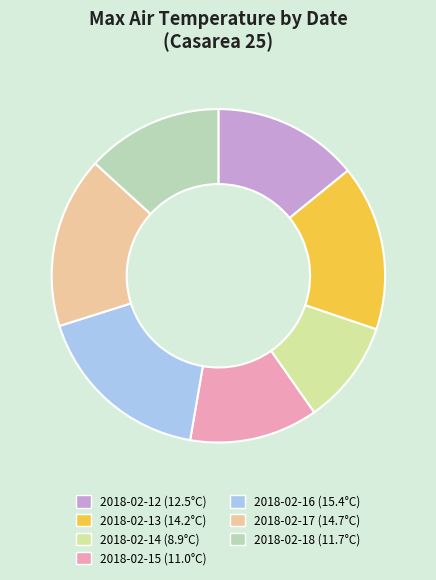

Is 2018-02-17 the majority of the pie?

No